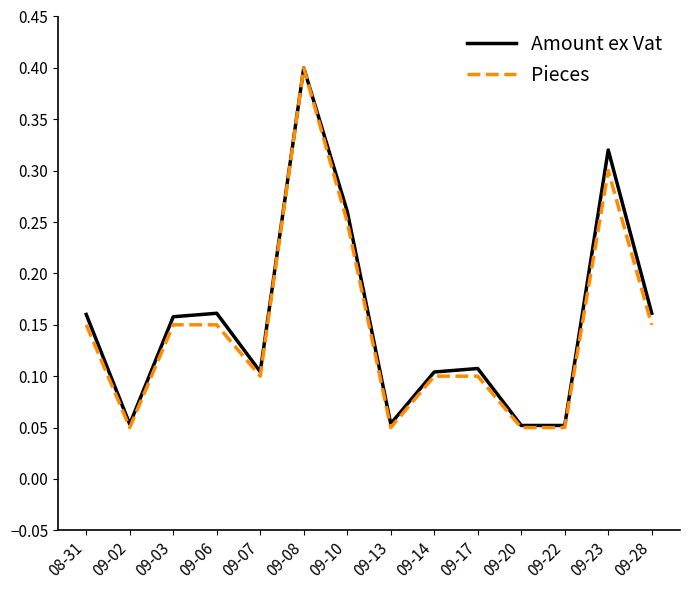

The Pieces series shows 0.3 at 09-23. True or false?

True